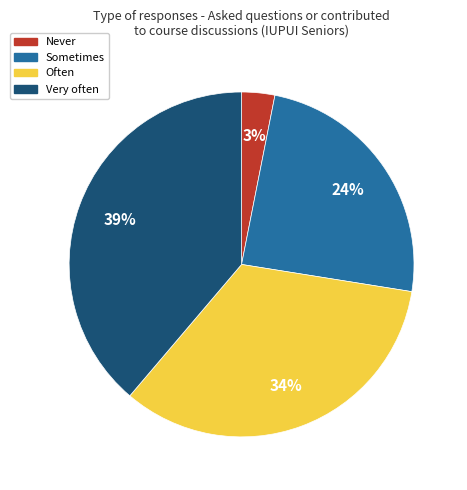

What is the largest slice in the pie chart?

Very often